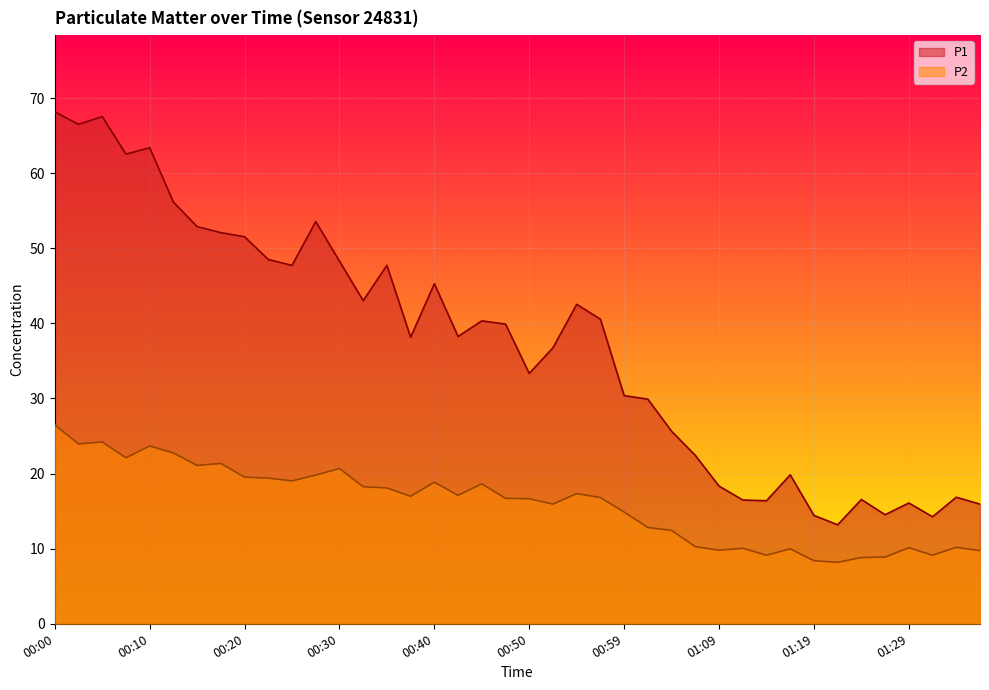

At which label is P1 closest to 40?

00:47